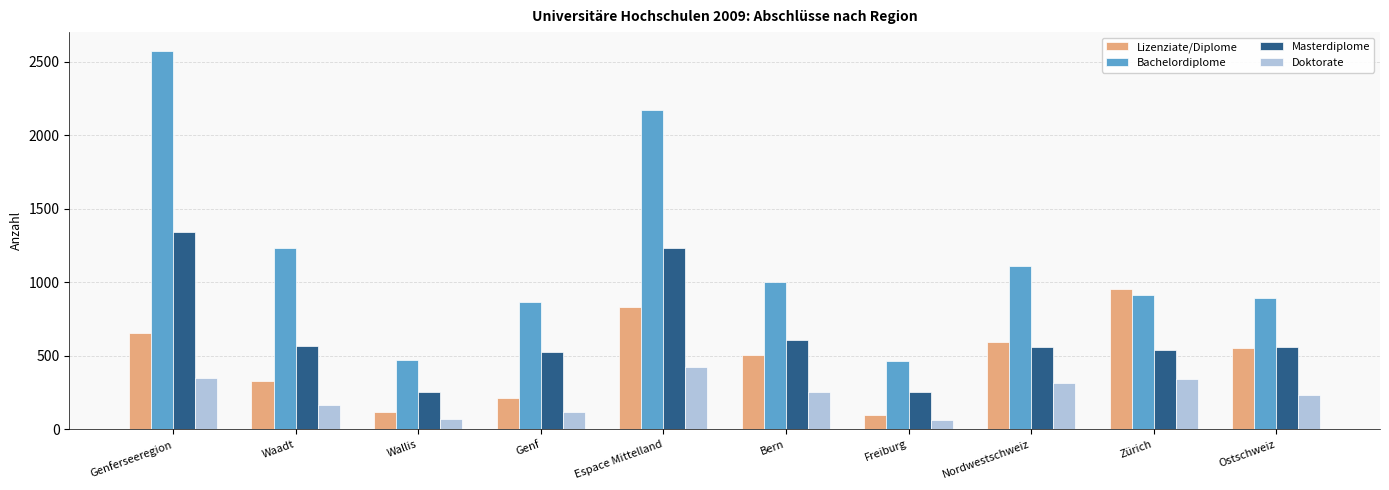

Rank the series by their average value, from lowest to highest.

Doktorate, Lizenziate/Diplome, Masterdiplome, Bachelordiplome